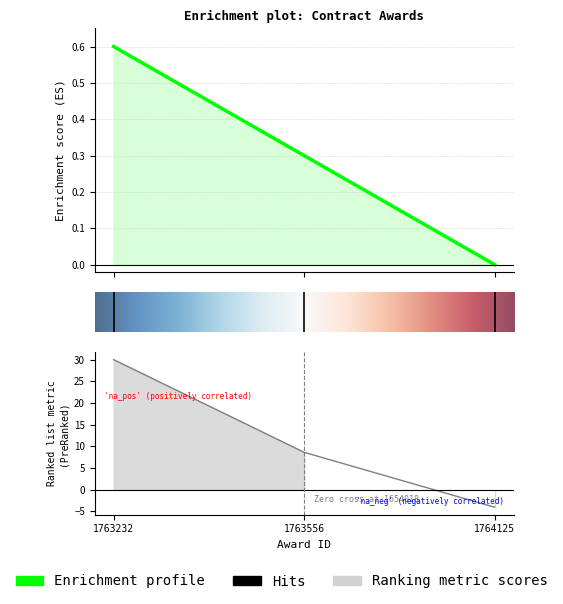

How many categories are shown in the chart?

3